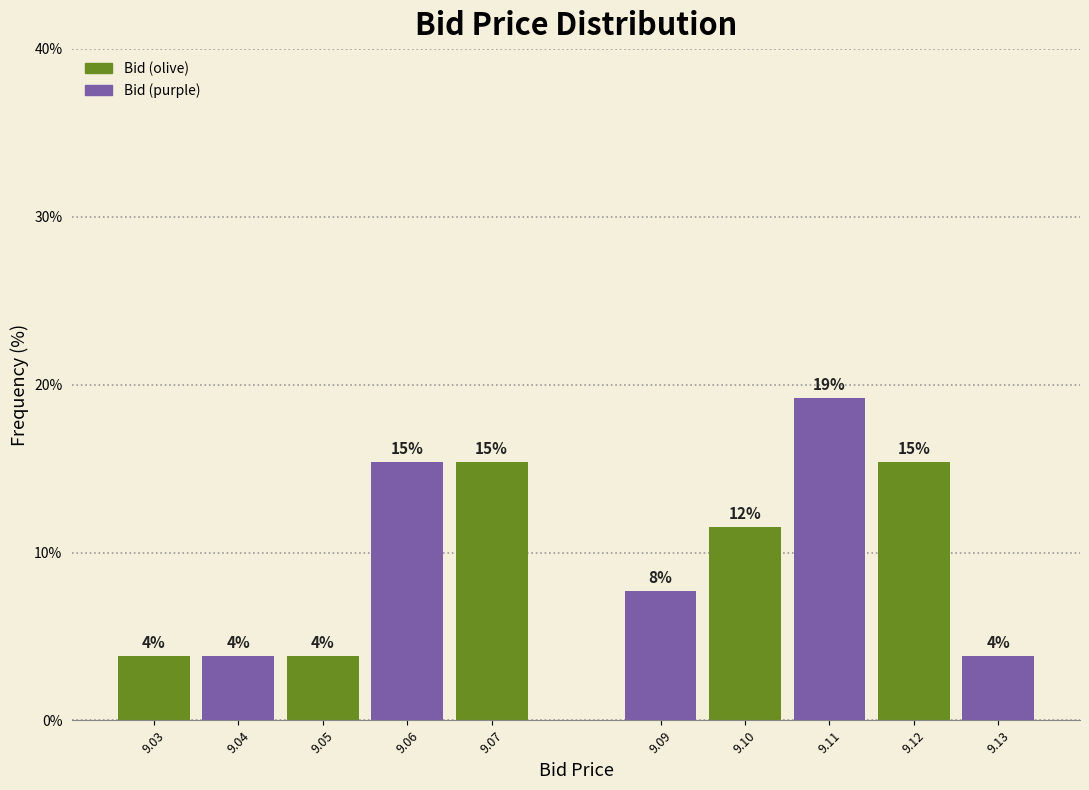

How many bars are there in total?

10